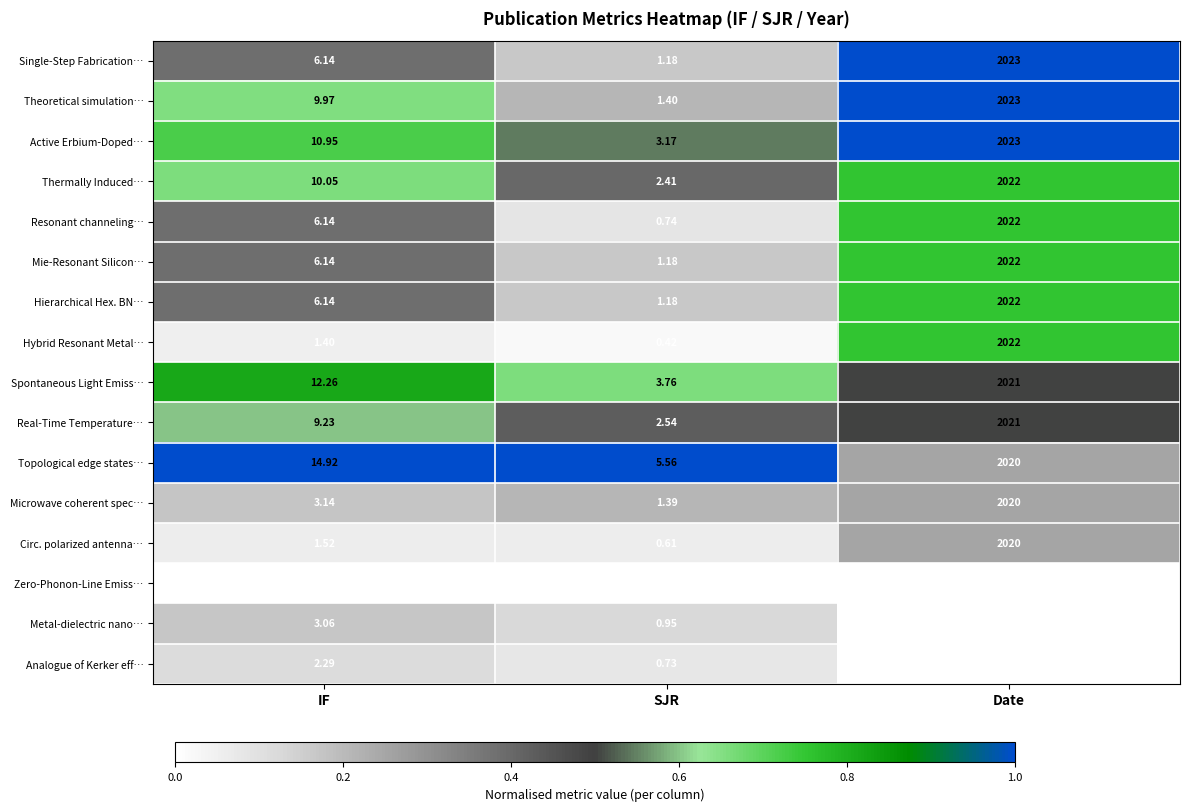

At which label is Zero-Phonon-Line Emiss… closest to 1009?

IF